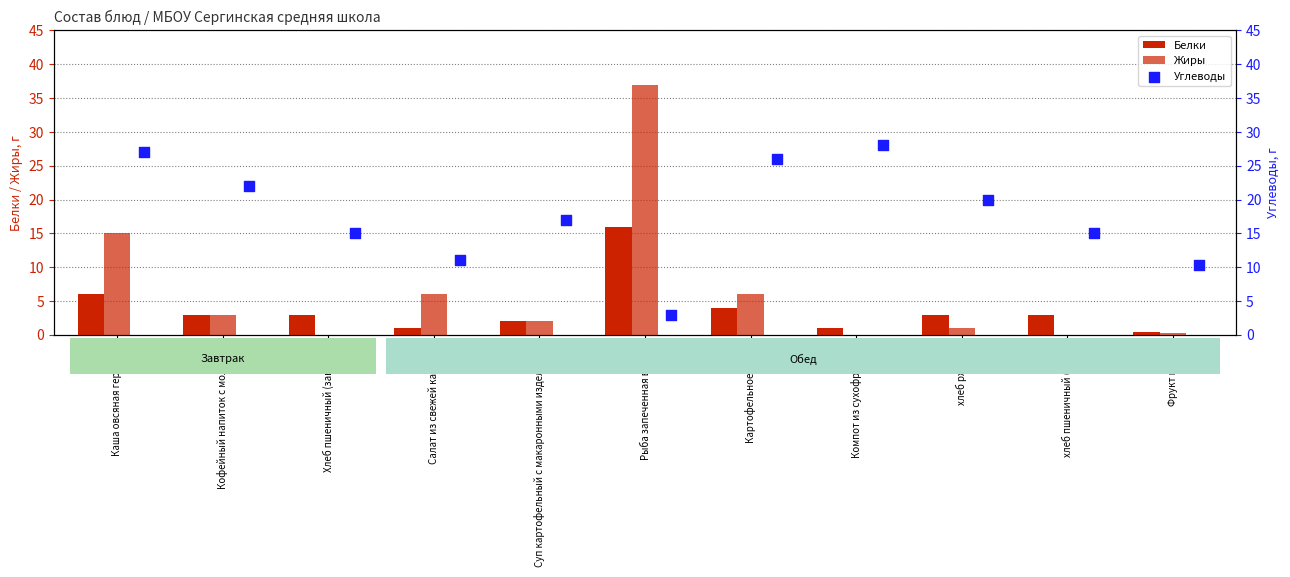

Which series has the largest total across all categories?

Углеводы